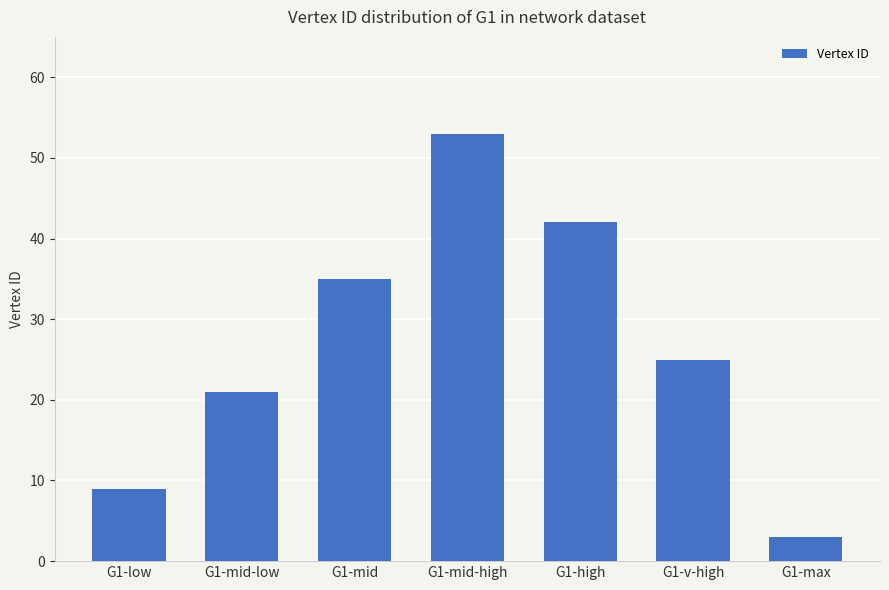

Rank the categories by value from highest to lowest.

G1-mid-high, G1-high, G1-mid, G1-v-high, G1-mid-low, G1-low, G1-max